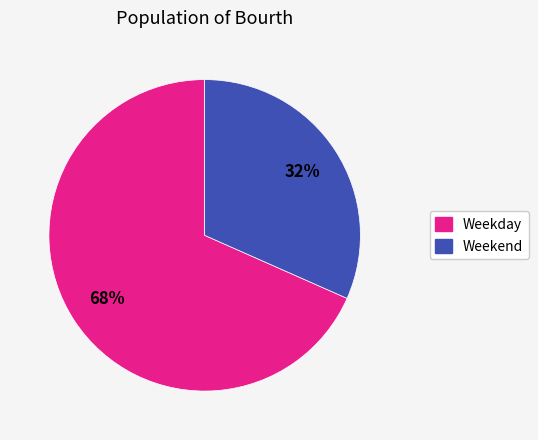

To the nearest percent, what percentage of the pie is Weekend?

32%